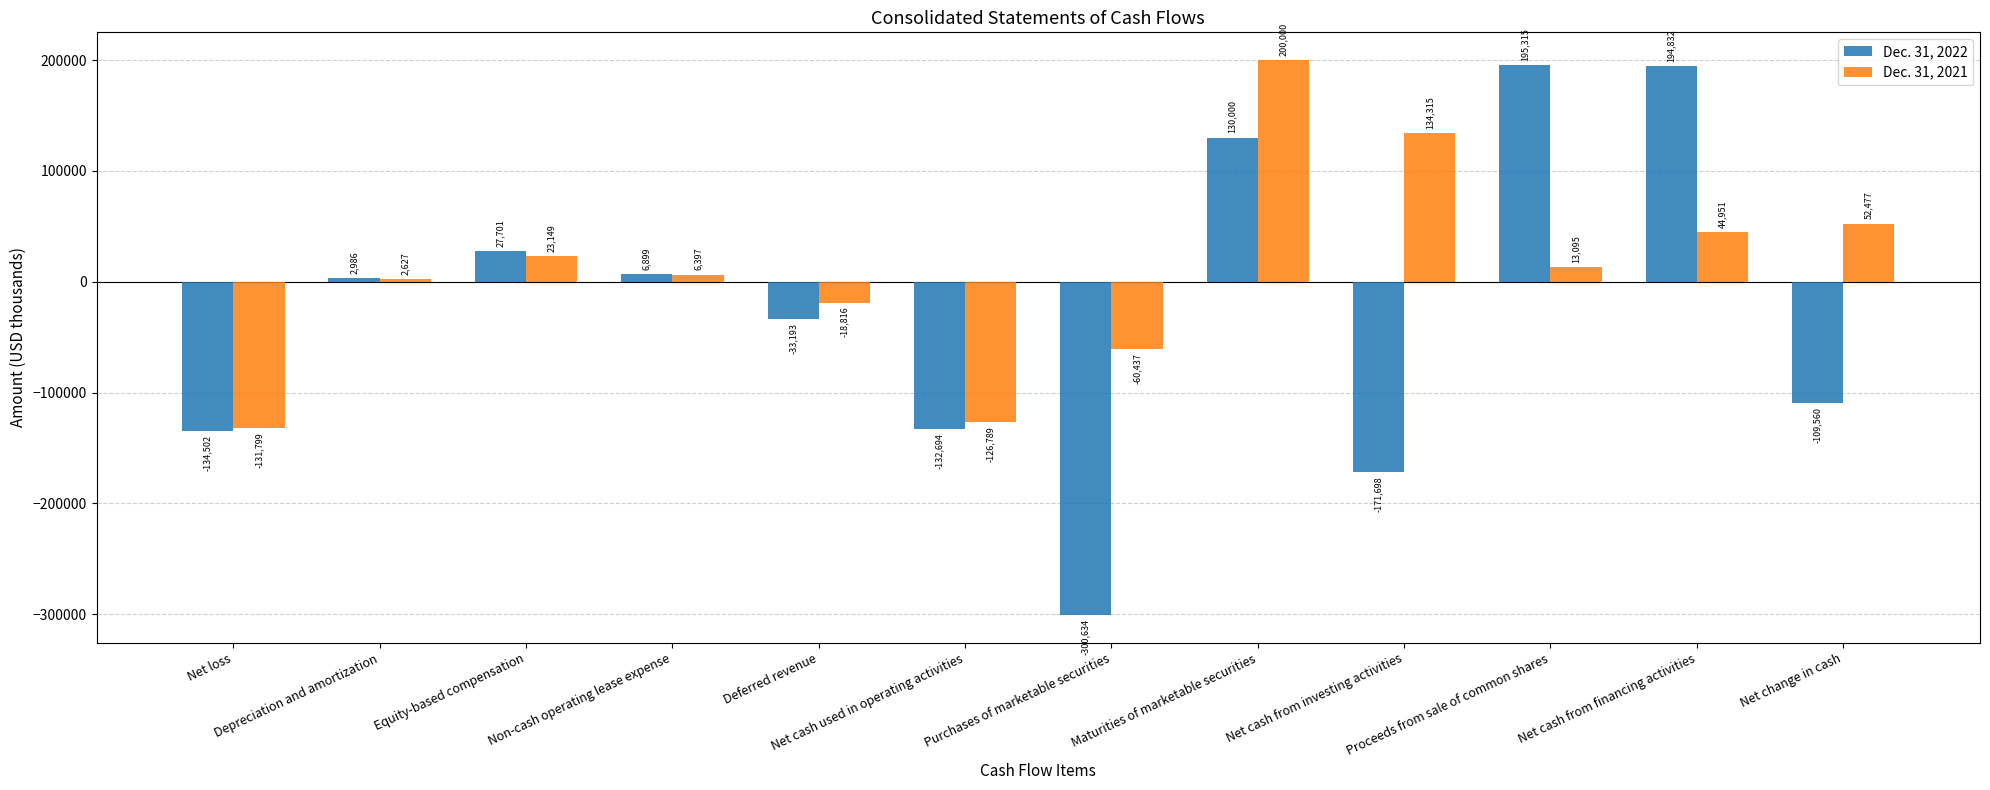

What are all the series names shown in the legend?

Dec. 31, 2022, Dec. 31, 2021